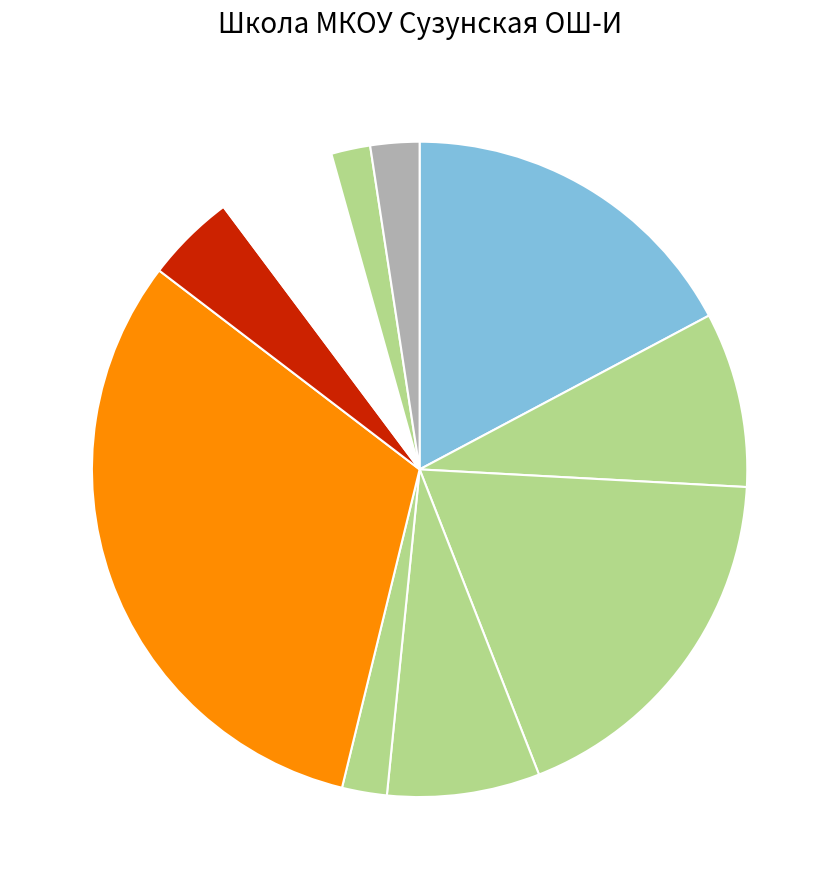

How many slices are in this pie chart?

10